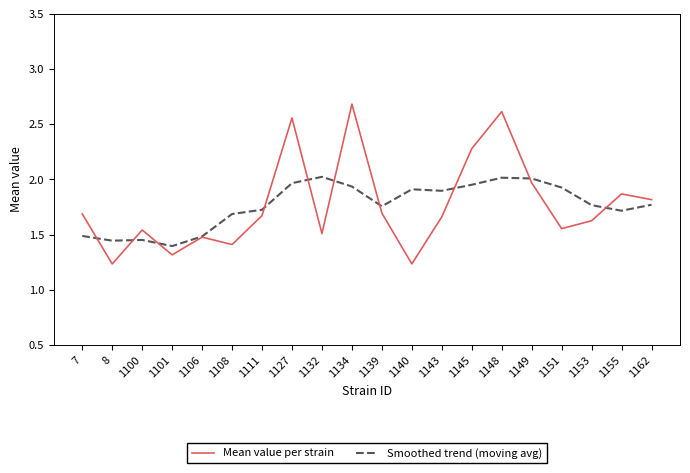

Is the value of Smoothed trend (moving avg) at 1127 greater than the value of Mean value per strain at 1132?

Yes